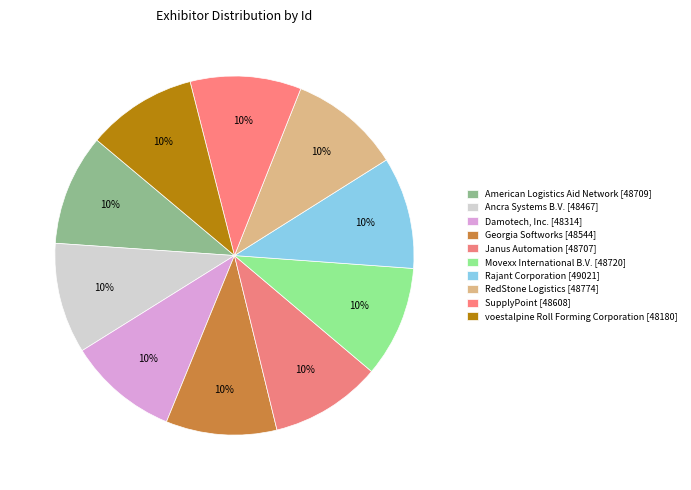

To the nearest percent, what percentage of the pie is voestalpine Roll Forming Corporation?

10%